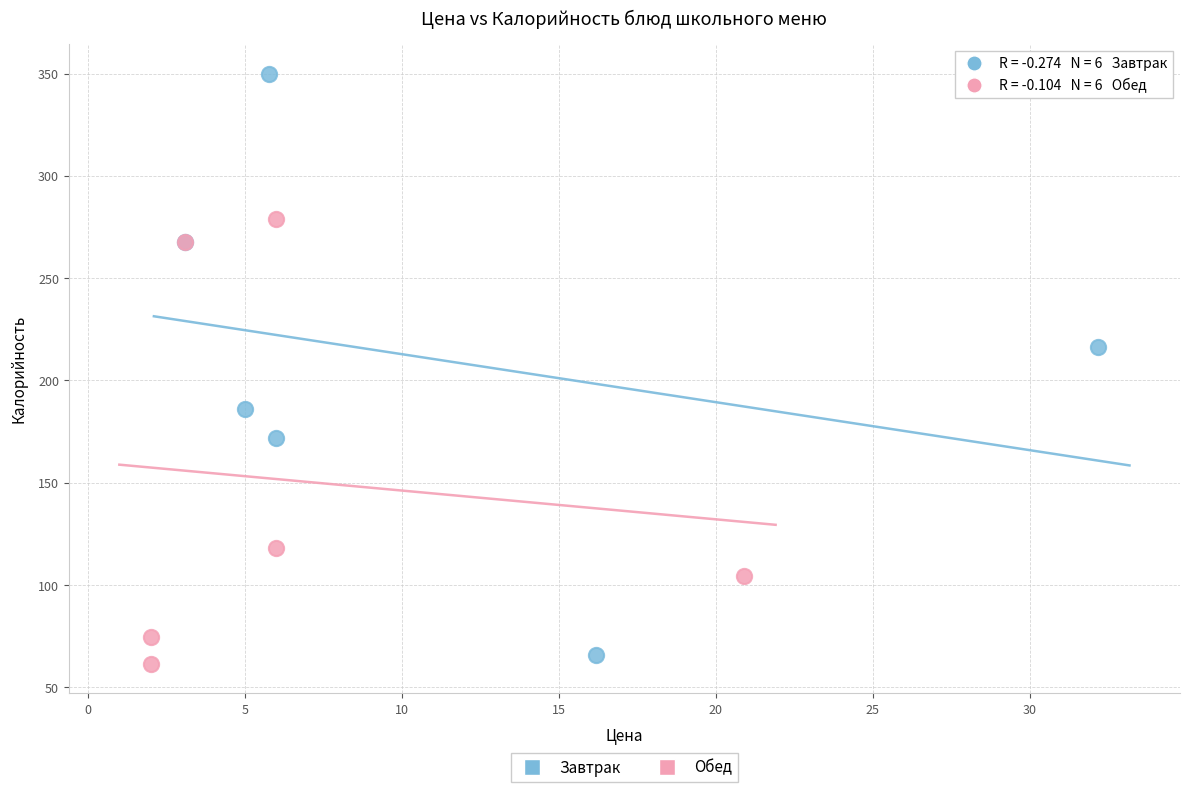

What are all the series names shown in the legend?

Завтрак, Обед